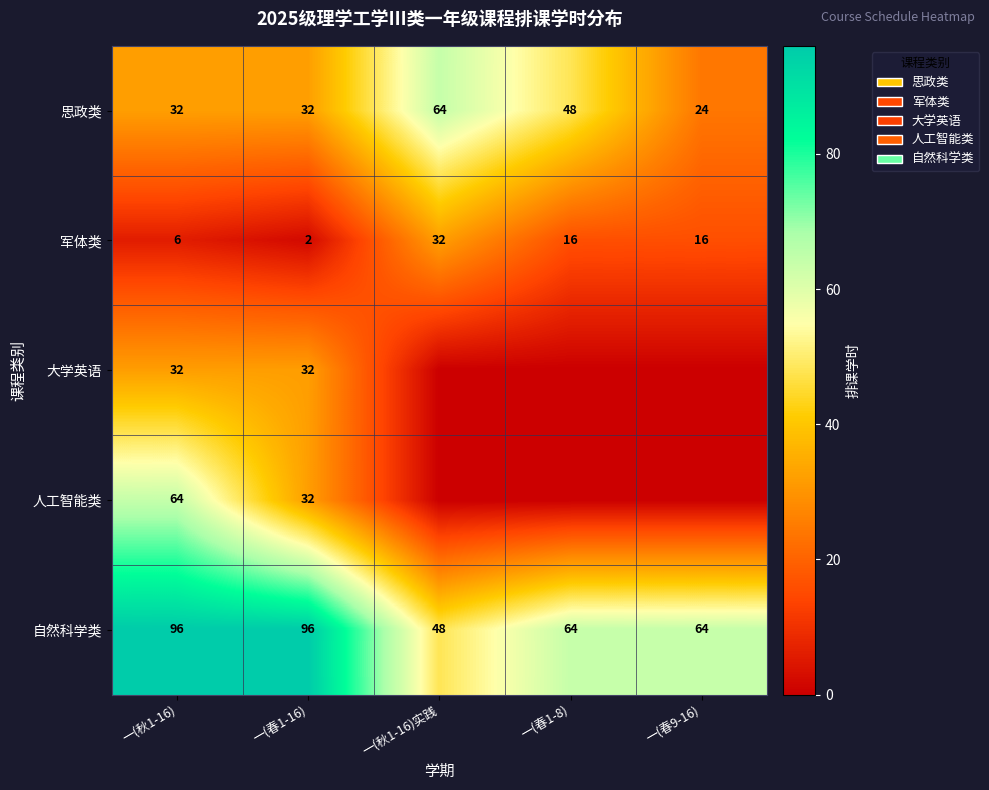

The value of 大学英语 at 一(春1-16) is 11. True or false?

False